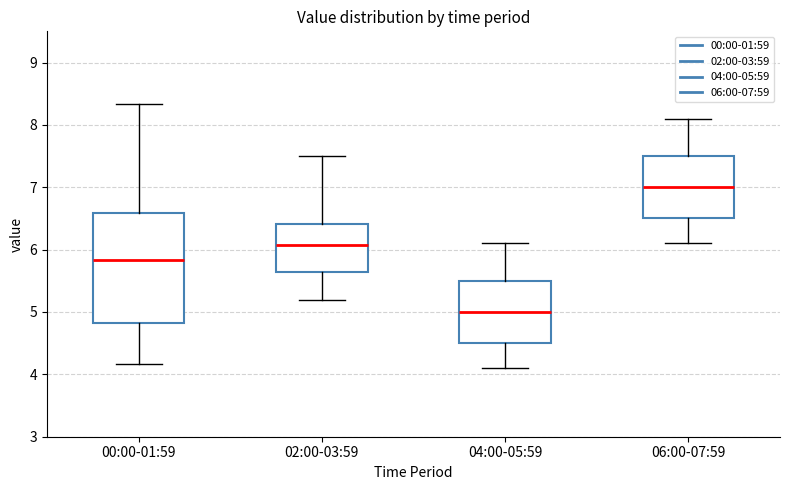

Which box has the highest median line?

06:00-07:59